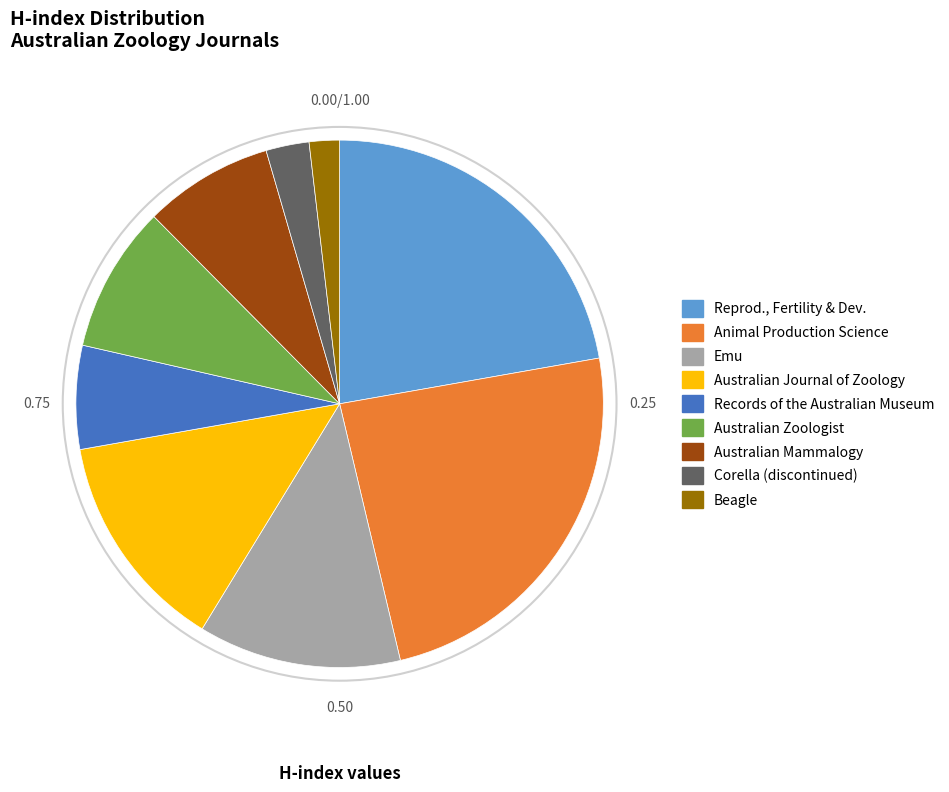

How many segments does this pie chart have?

9